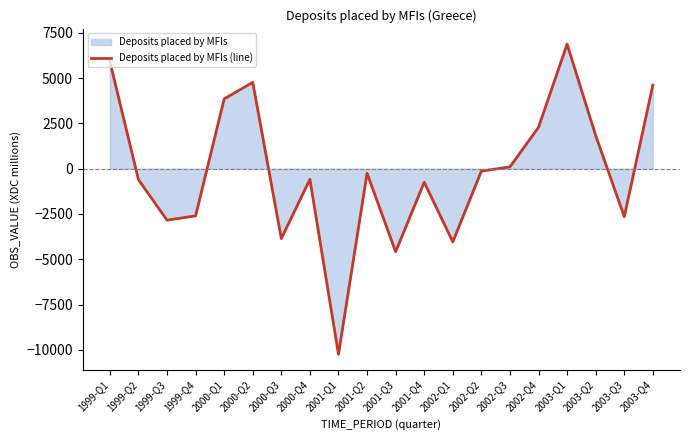

List the labels in order of value, largest first.

2003-Q1, 1999-Q1, 2000-Q2, 2003-Q4, 2000-Q1, 2002-Q4, 2003-Q2, 2002-Q3, 2002-Q2, 2001-Q2, 2000-Q4, 1999-Q2, 2001-Q4, 1999-Q4, 2003-Q3, 1999-Q3, 2000-Q3, 2002-Q1, 2001-Q3, 2001-Q1